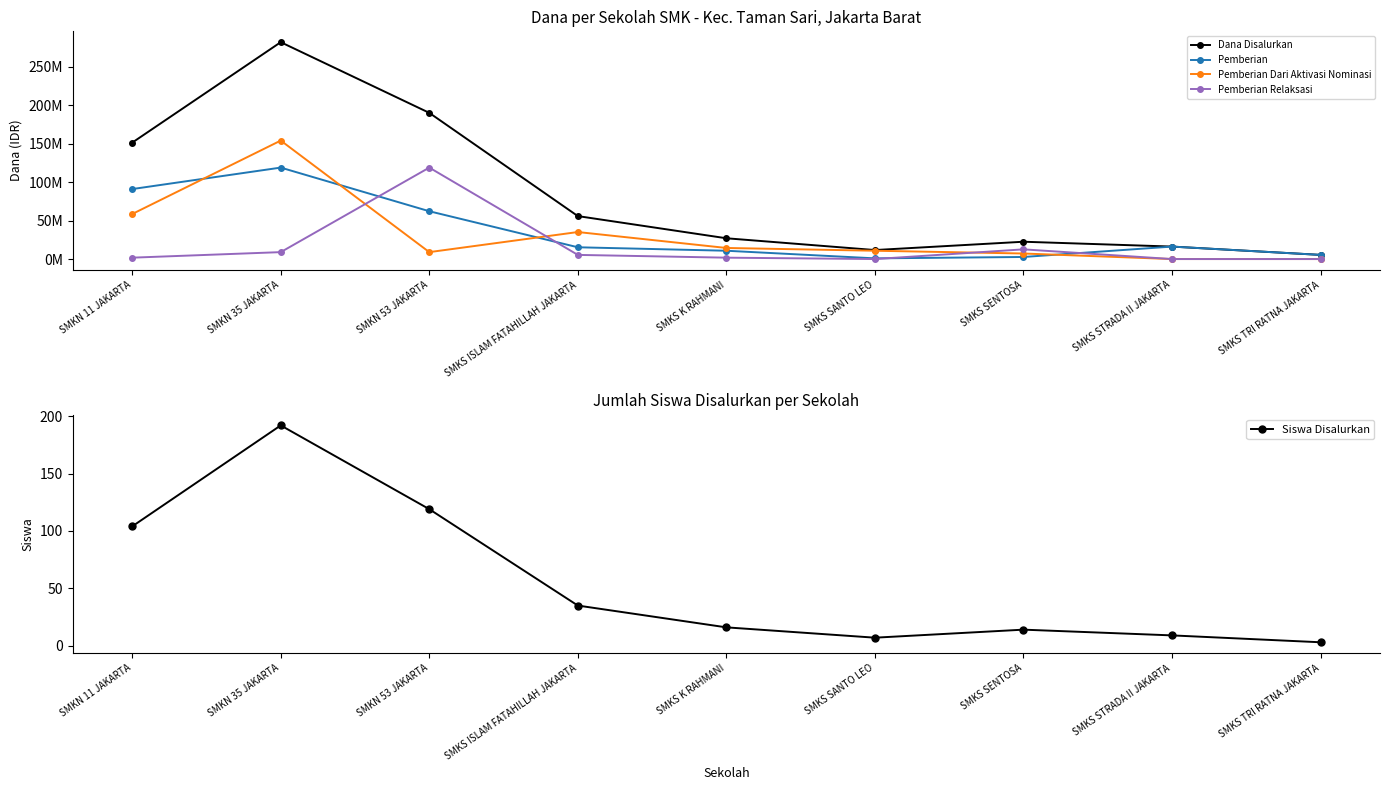

How many data points in Pemberian Dari Aktivasi Nominasi are less than 10800000?

4